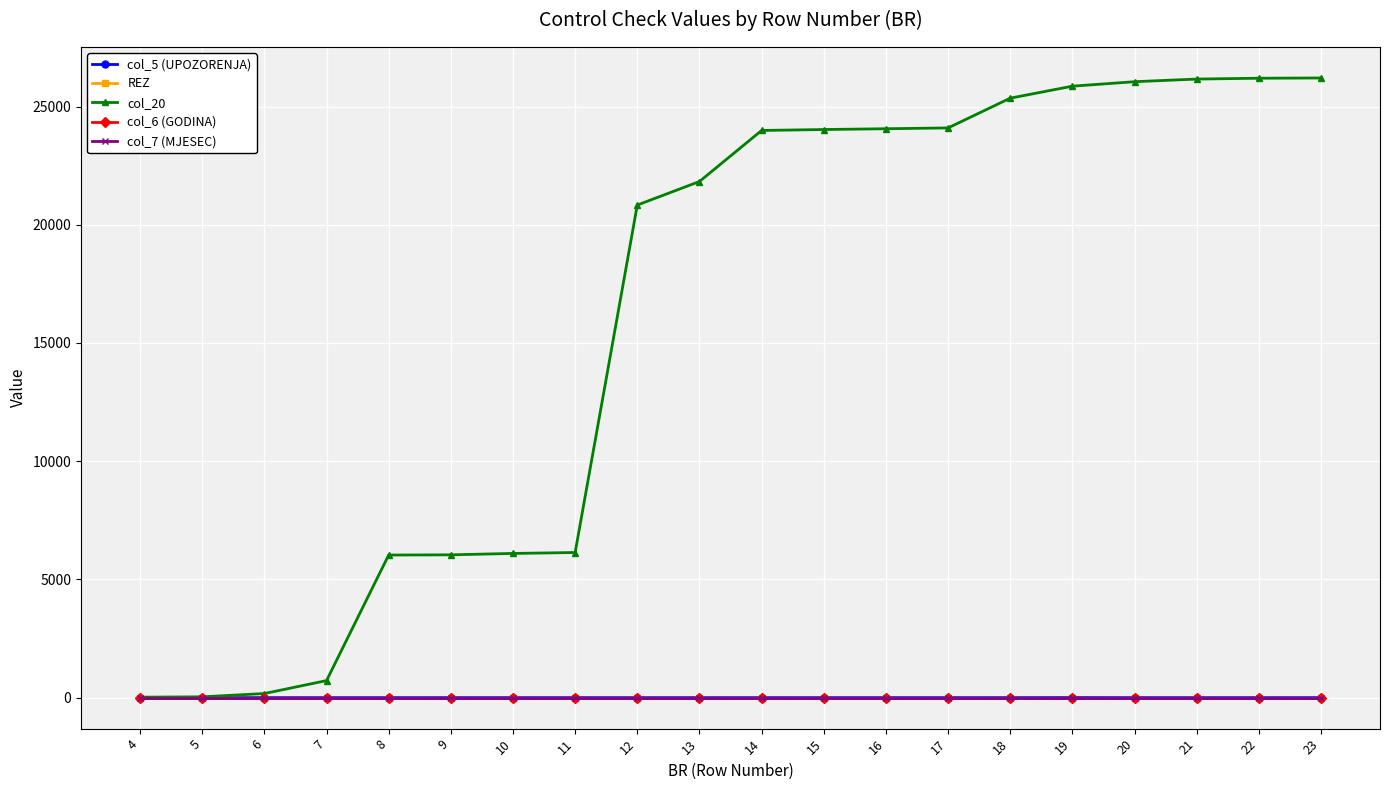

True or false: col_6 (GODINA) and REZ cross at least once.

False